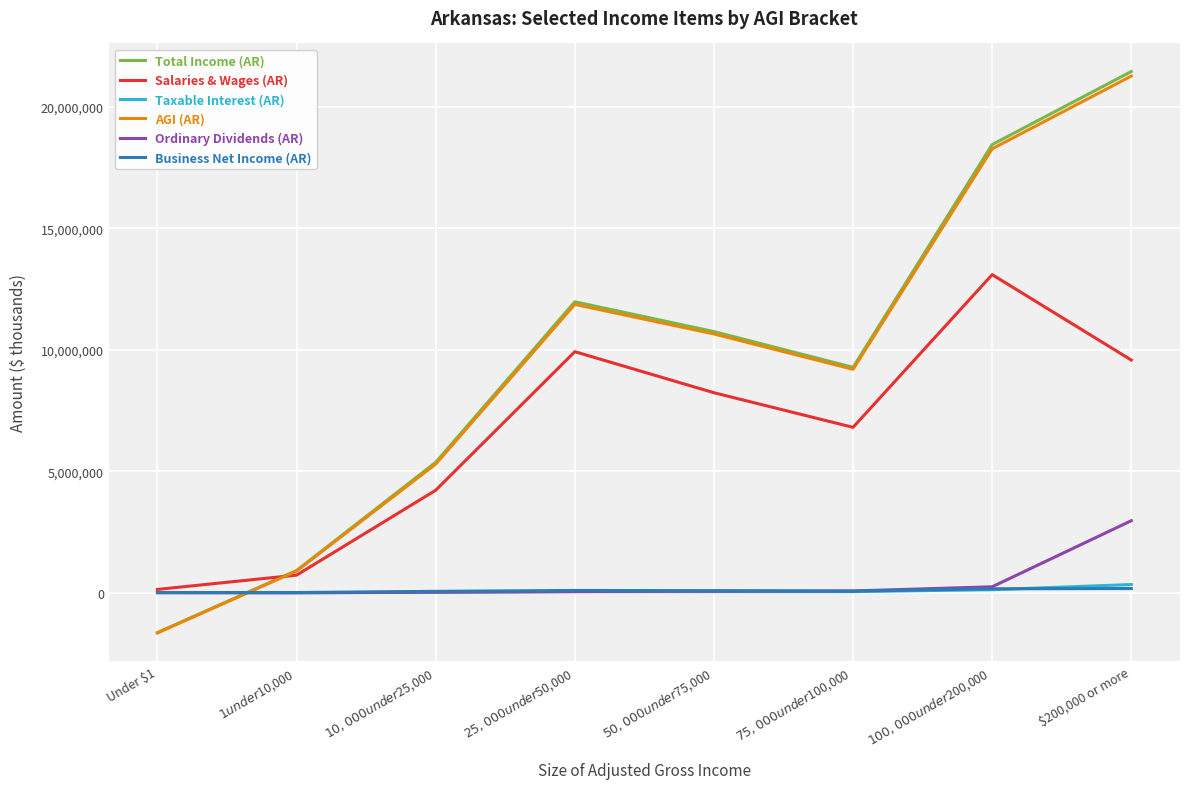

What is the minimum value for AGI (AR)?

-1638659